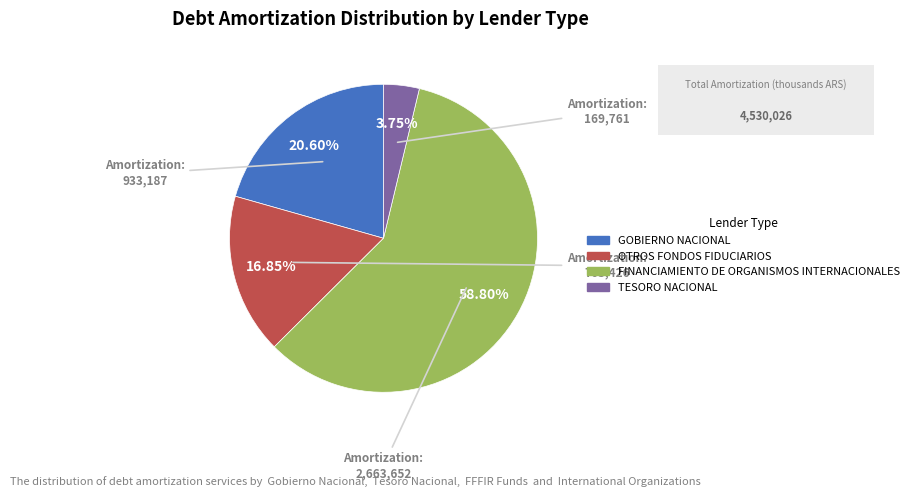

Combined, what portion of the pie is OTROS FONDOS FIDUCIARIOS and TESORO NACIONAL?

20.6%